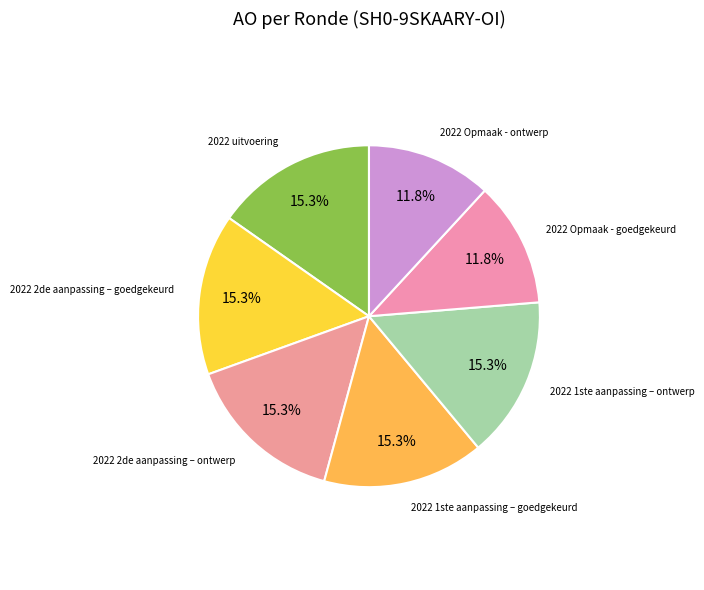

Count the number of slices in the pie.

7